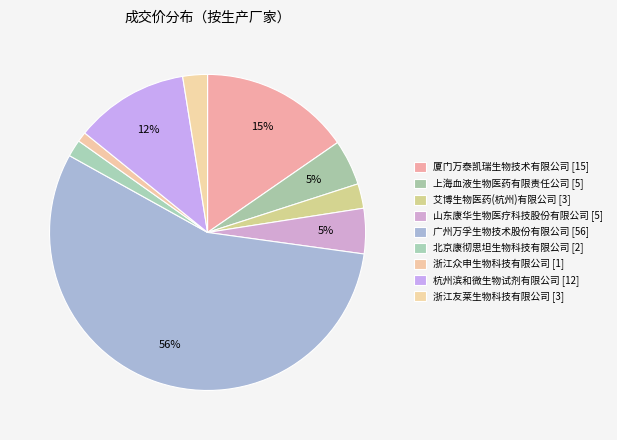

Count the number of slices in the pie.

9